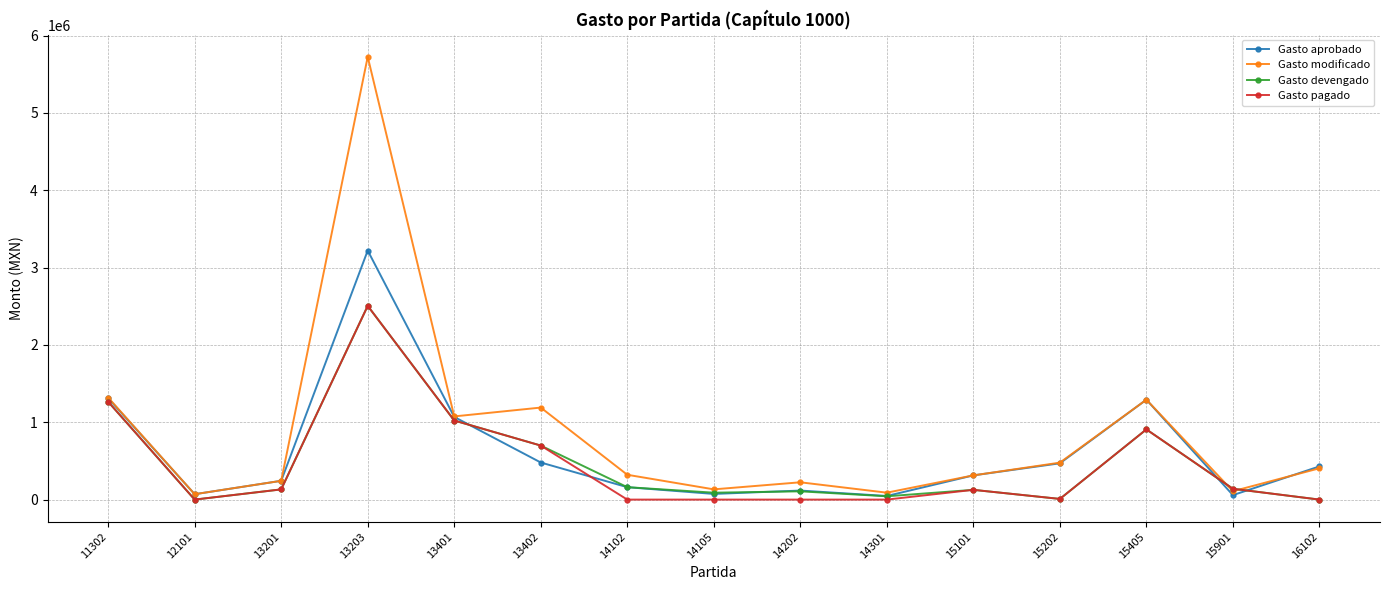

How many categories are shown in the chart?

15